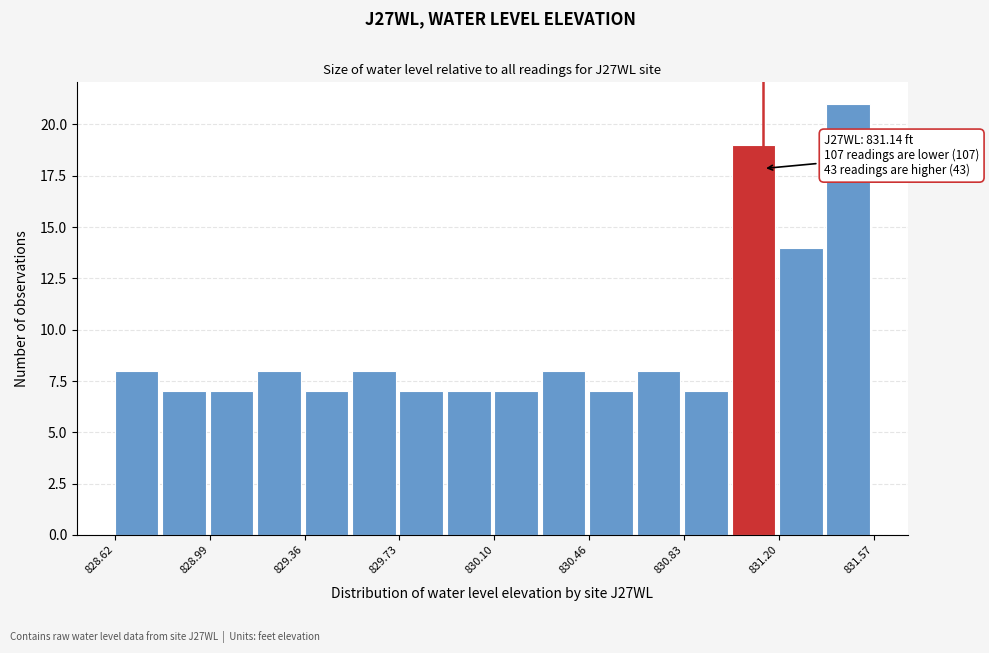

Read against the x-axis, roughly where is the centre of the tallest bar?

831.45